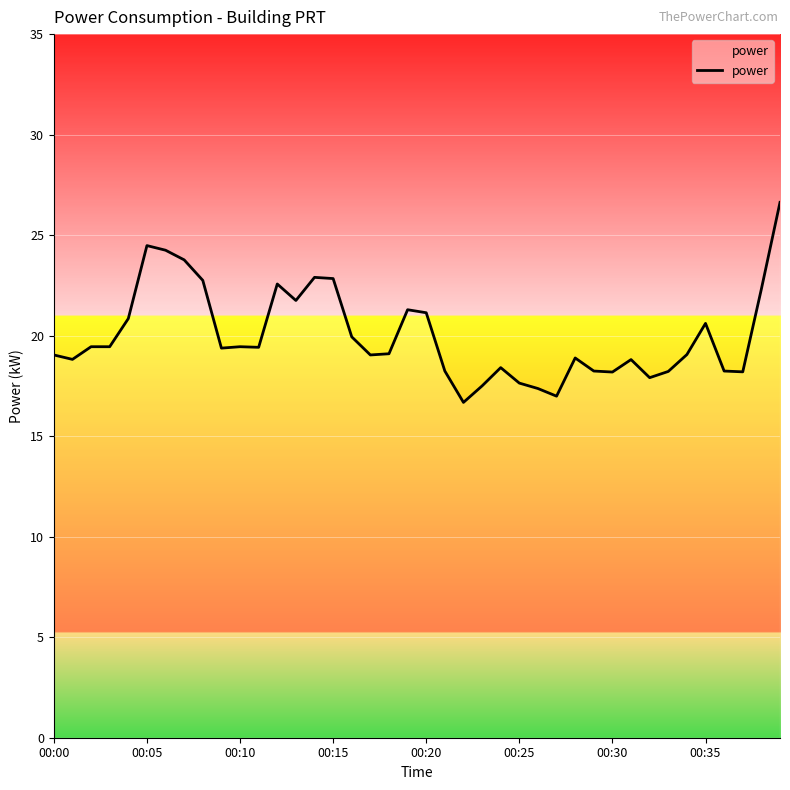

What is the greatest value displayed?

26.6